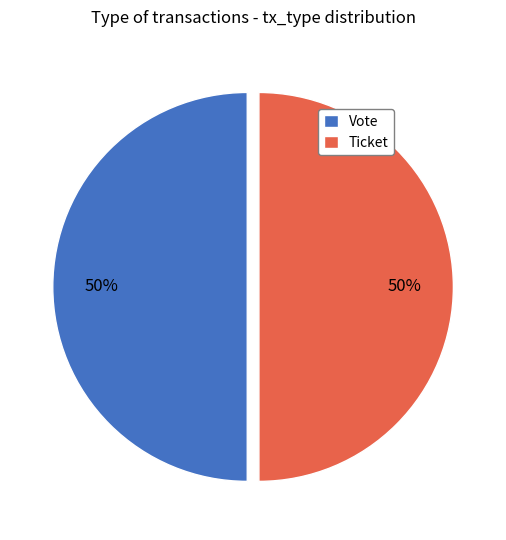

Count the number of slices in the pie.

2